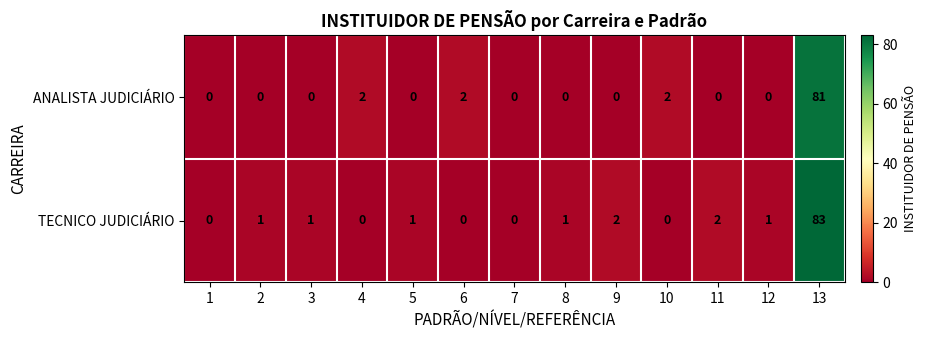

Reading left to right, list all the values displayed in this chart.

ANALISTA JUDICIÁRIO: 0	0	0	2	0	2	0	0	0	2	0	0	81
TECNICO JUDICIÁRIO: 0	1	1	0	1	0	0	1	2	0	2	1	83